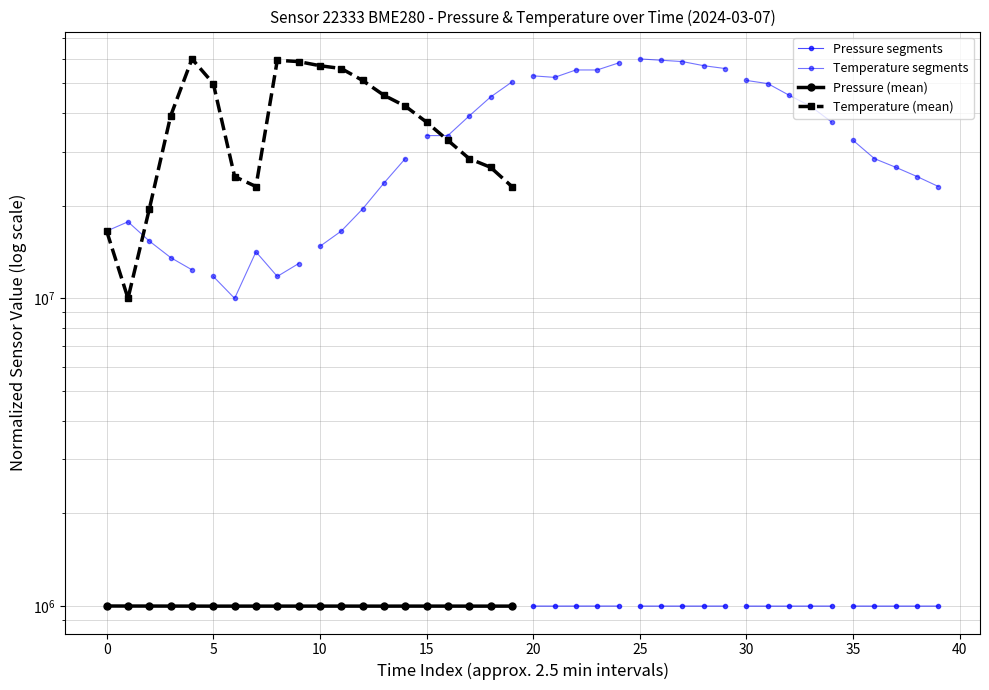

What is the difference between the temperature values at 8 and 3?

20238095.2